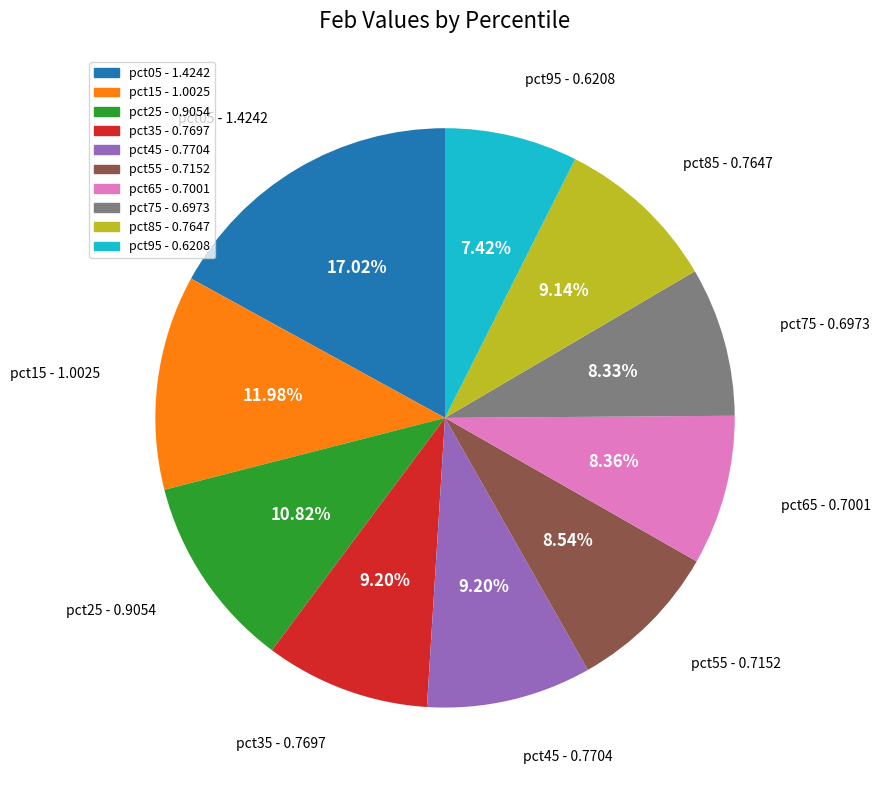

To the nearest percent, what percentage of the pie is pct45?

9%